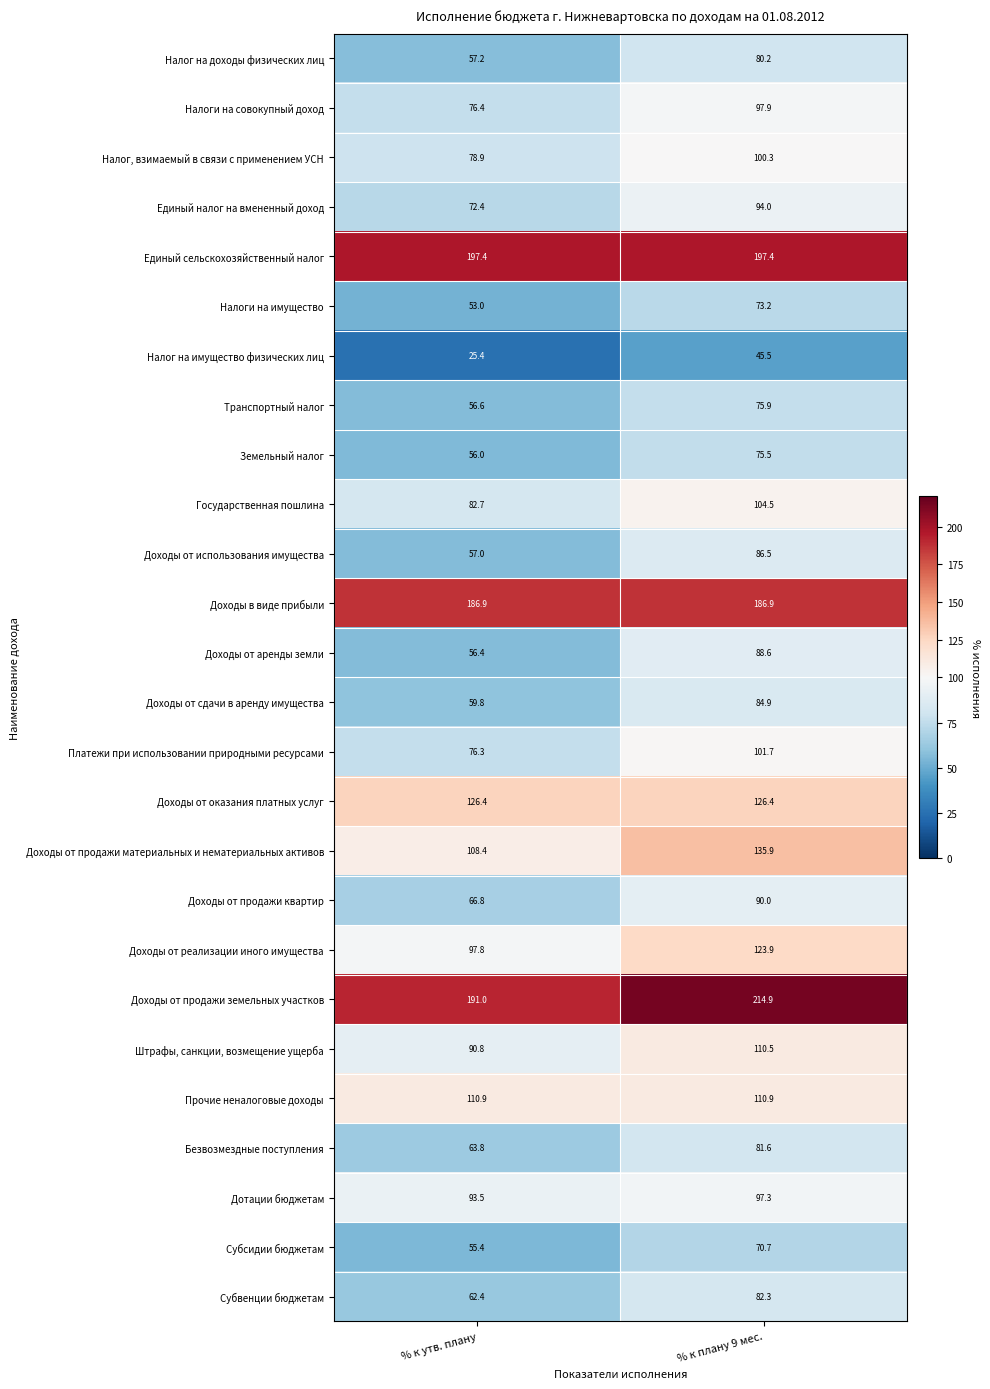

At which category does the chart reach its minimum across all series?

% к утв. плану